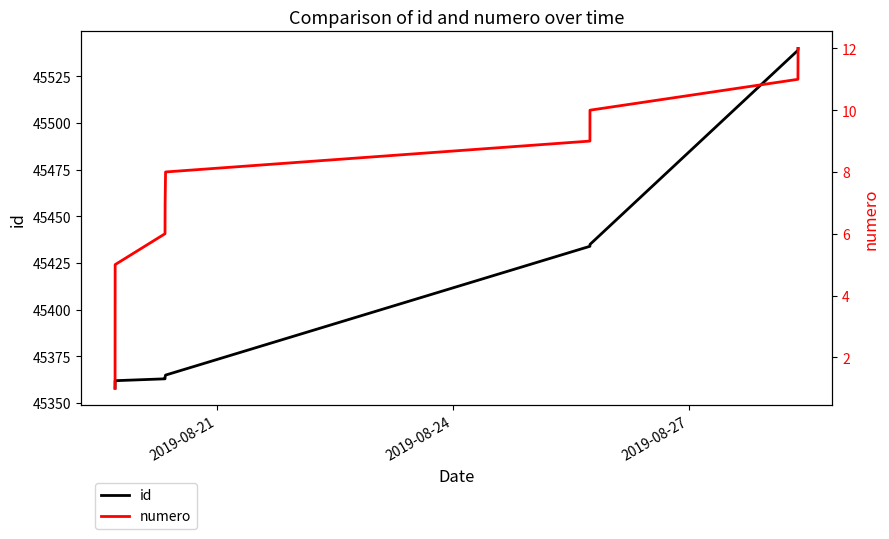

What is the difference between the second highest and minimum values in the numero series?

10